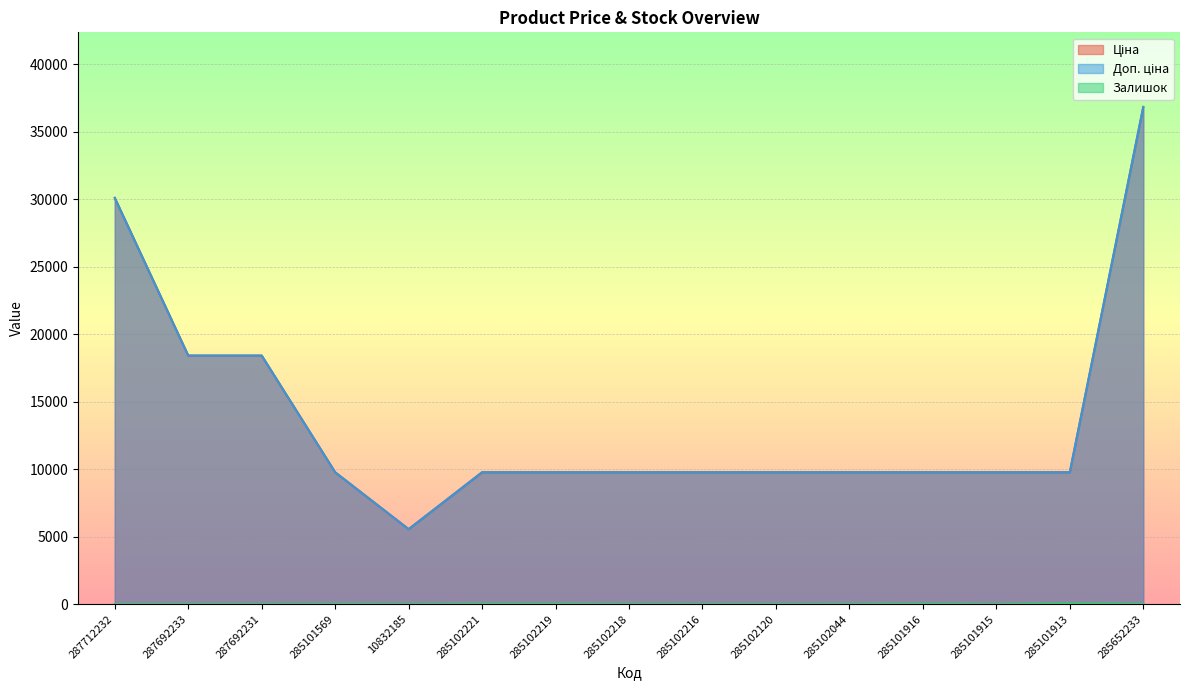

Rank the series by their maximum value, from lowest to highest.

Залишок, Ціна, Доп. ціна